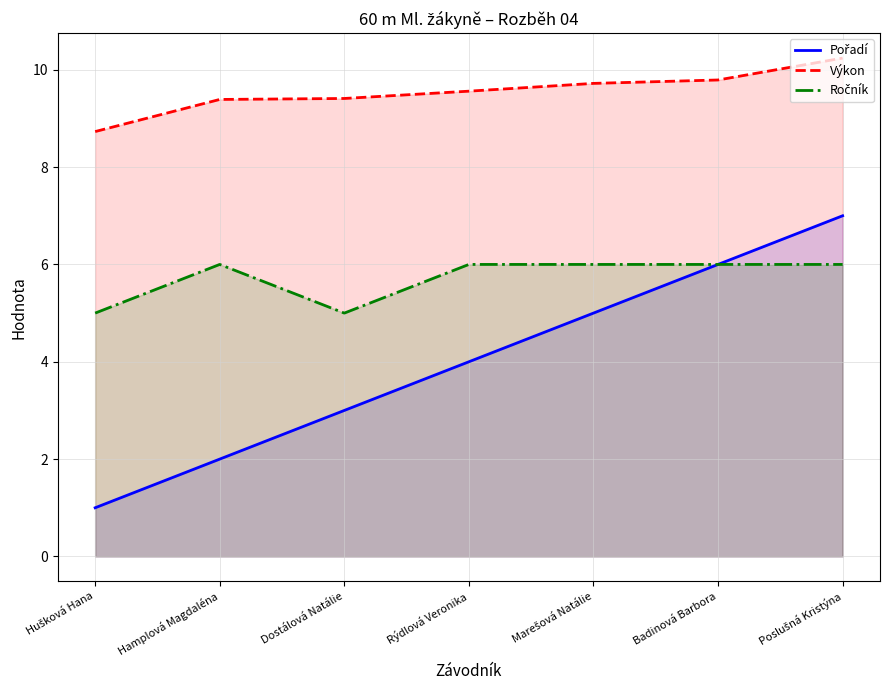

What is the label of the 5th point from the left?

Marešová Natálie